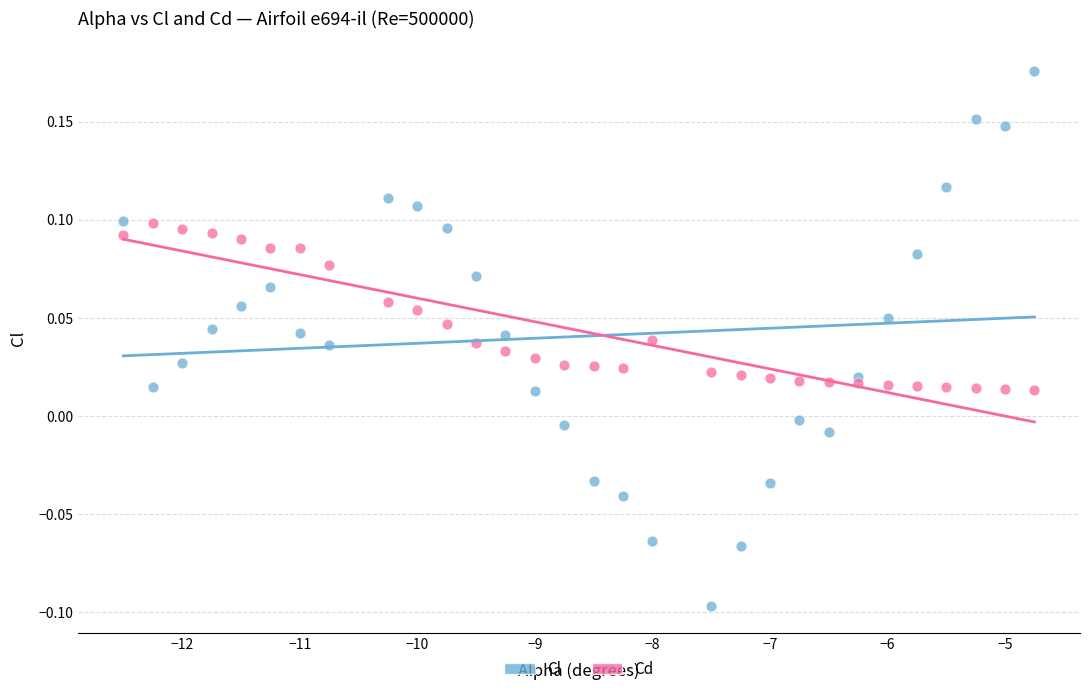

What is the X range (max minus min) for the scatter plot?

7.8